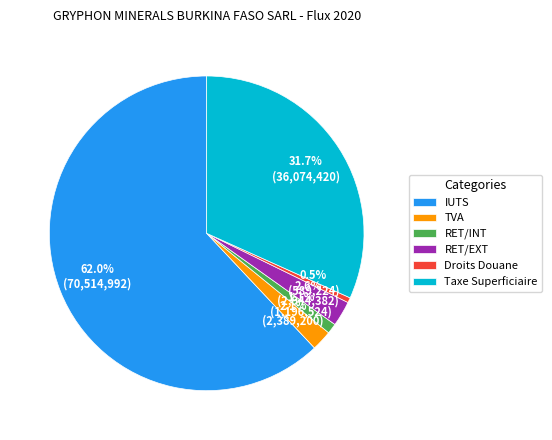

Which has a higher value, IUTS or RET/EXT?

IUTS